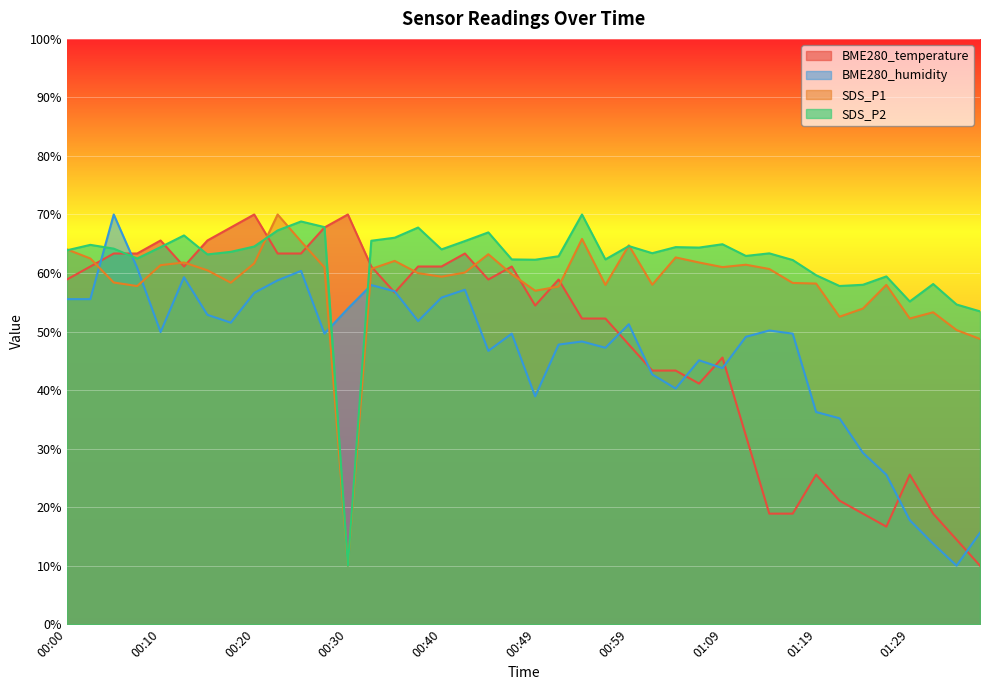

How many lines are shown in the chart?

4